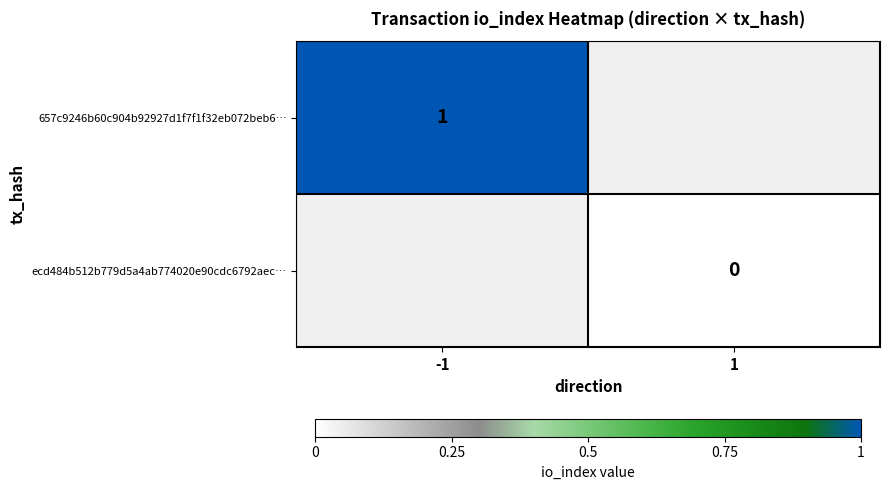

Is it true that 657c9246b60c904b92927d1f7f1f32eb072beb6… equals 1 at -1?

True